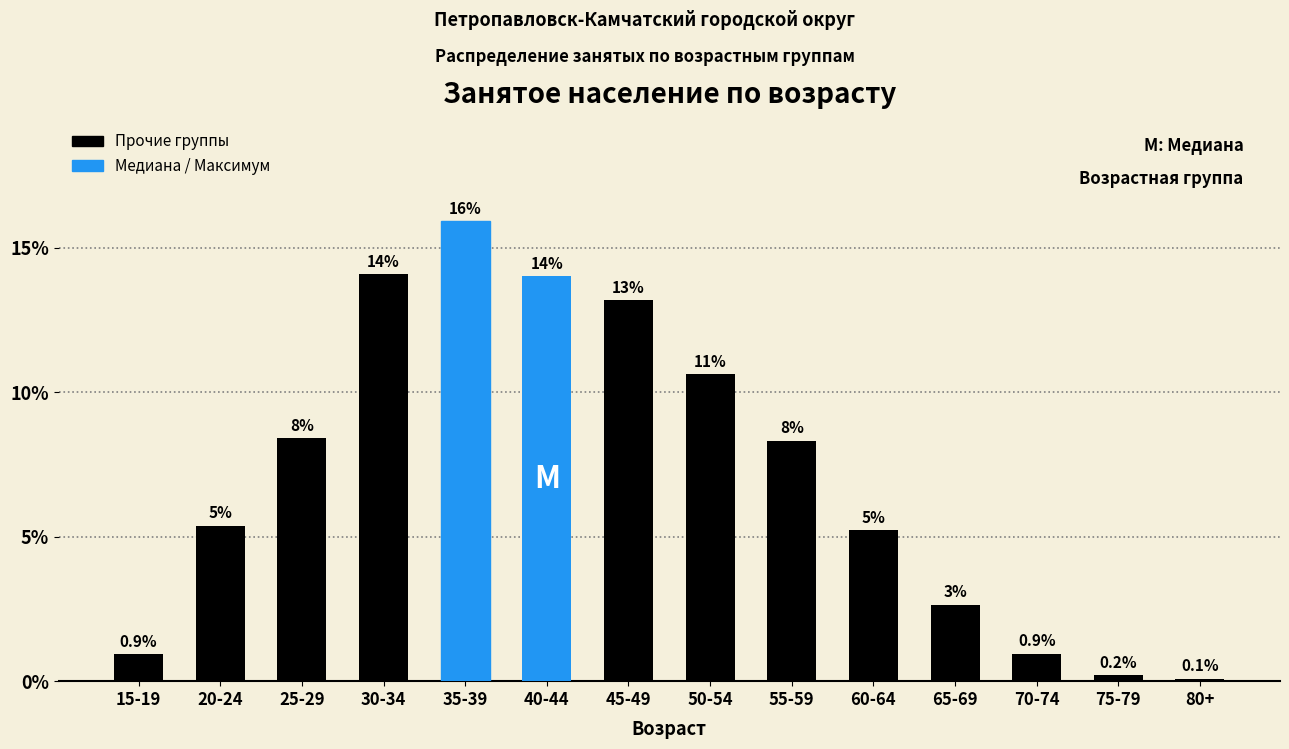

What is the average value?

7.1